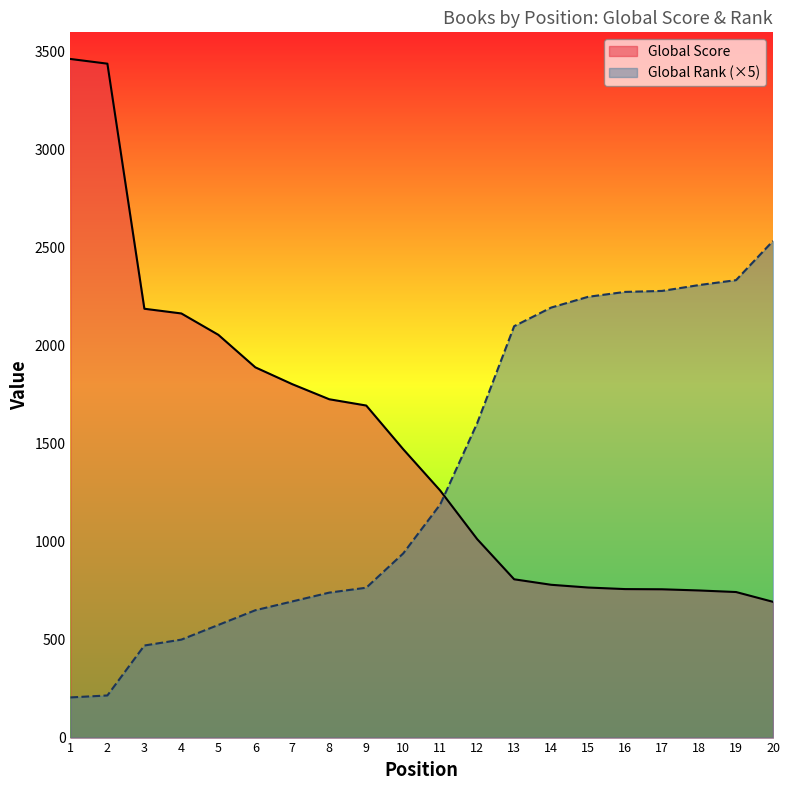

What is the average value of the Global Score series?

1512